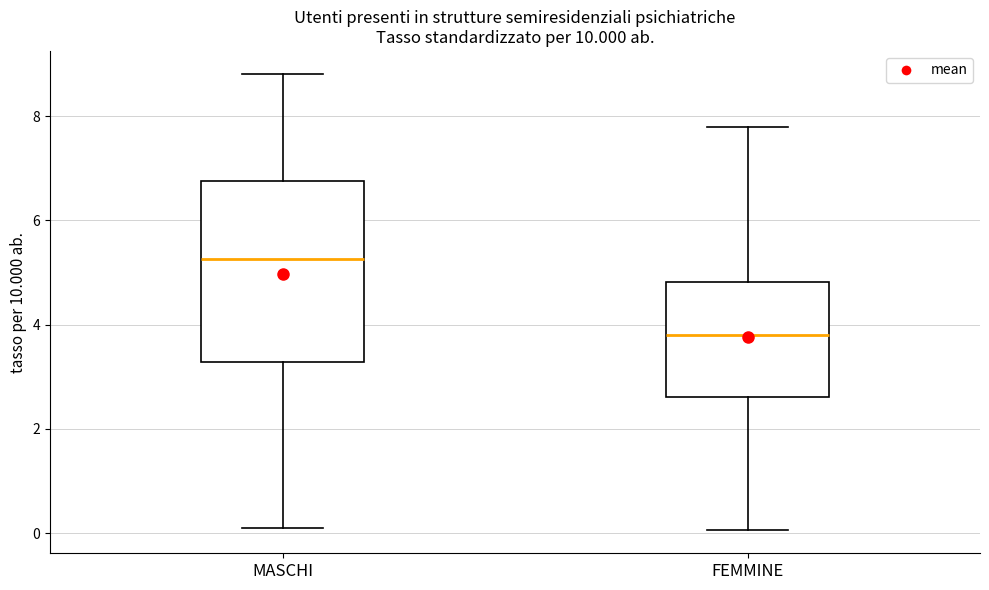

Reading left to right, transcribe this box plot: for each box, give where its median line is, the range the box spans, and where its two whiskers end, as read against the y-axis. The values are not printed on the chart, so give them approximately, as read against the axis.

MASCHI: median 5.2, box 3.2 to 6.8, whiskers 0.0 to 8.8
FEMMINE: median 3.8, box 2.6 to 4.8, whiskers 0.0 to 7.8